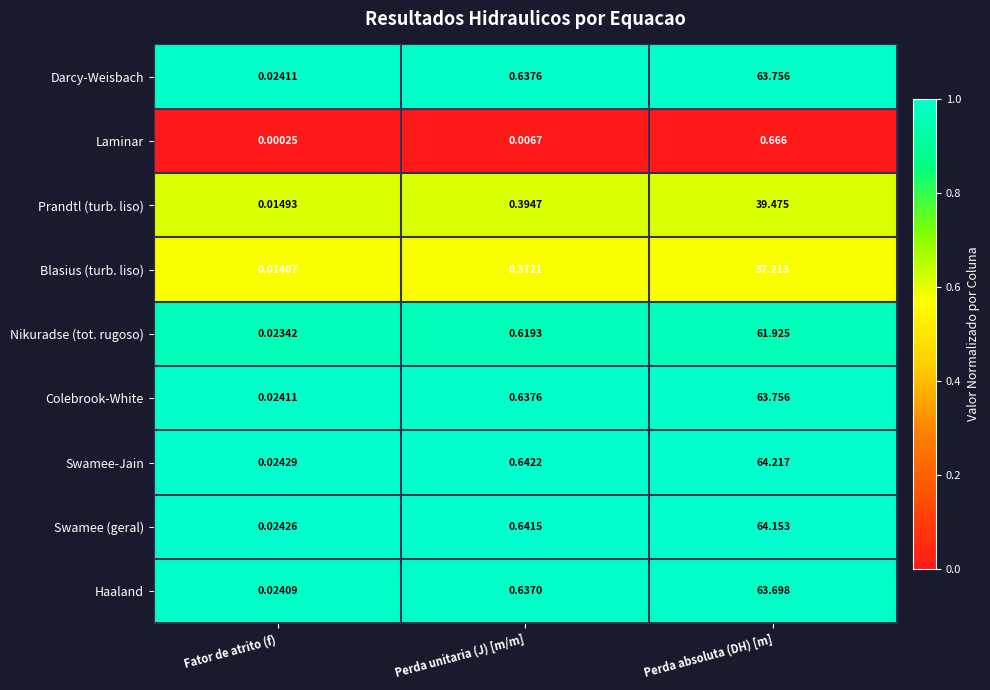

At which category does the chart reach its minimum across all series?

Fator de atrito (f)